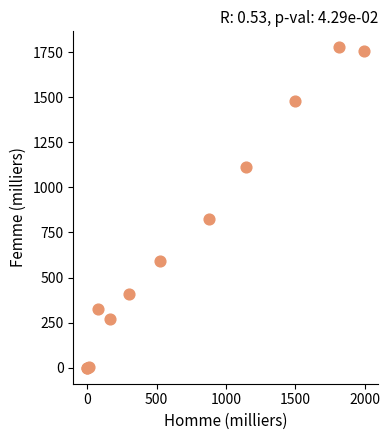

What Y value in the scatter plot is closest to 888?

825.4